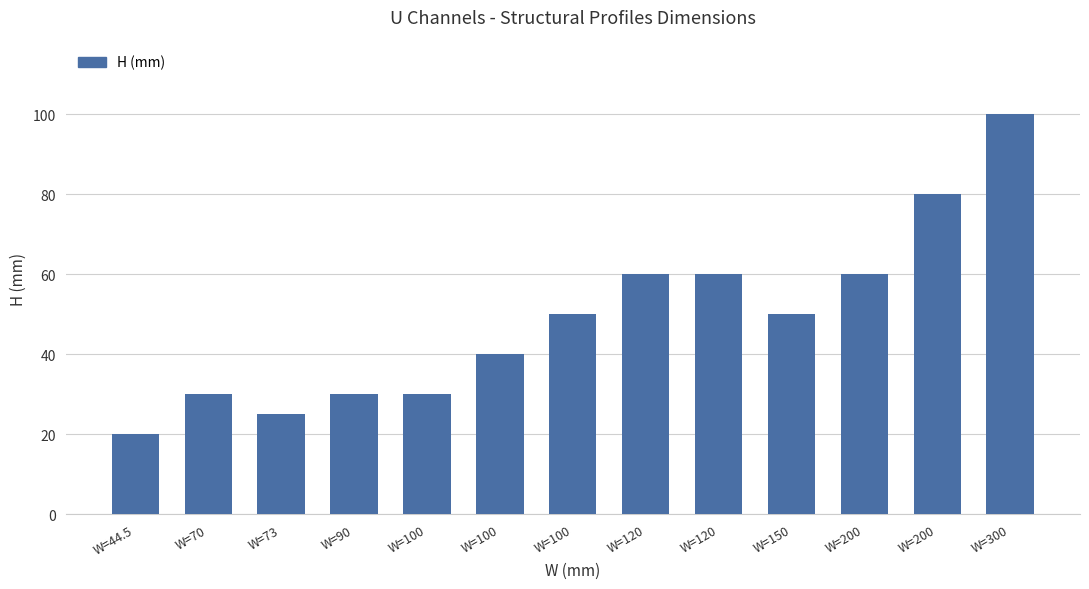

How many data points are less than 50?

6